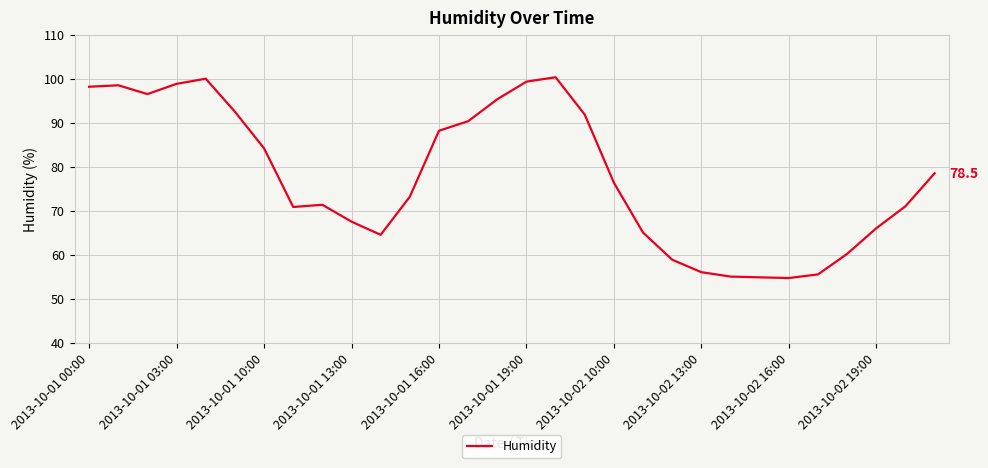

What is the minimum value shown in the chart?

54.7